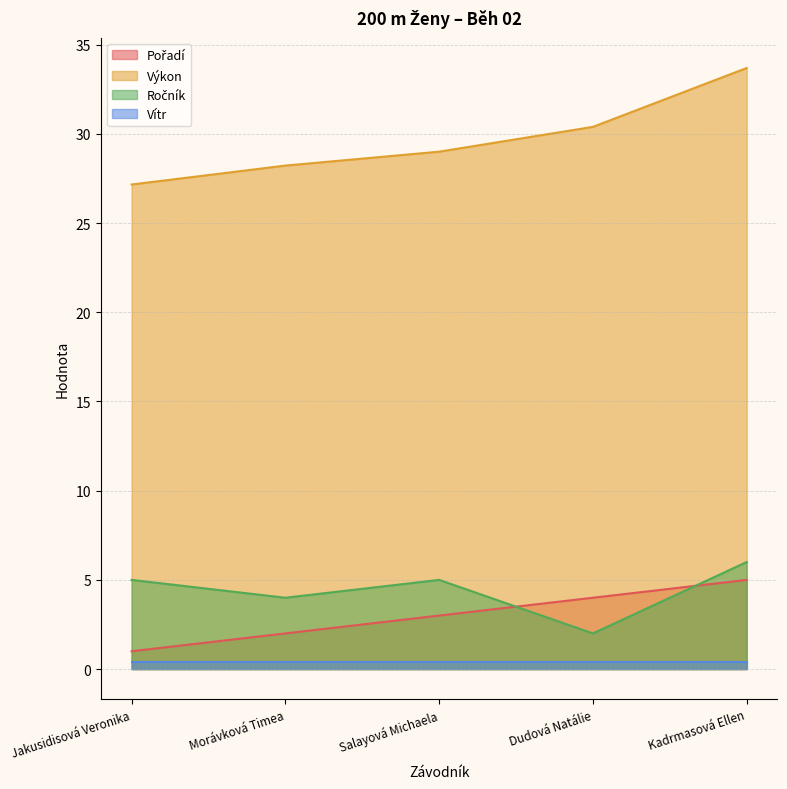

What is the sum of all Ročník values?

22.0